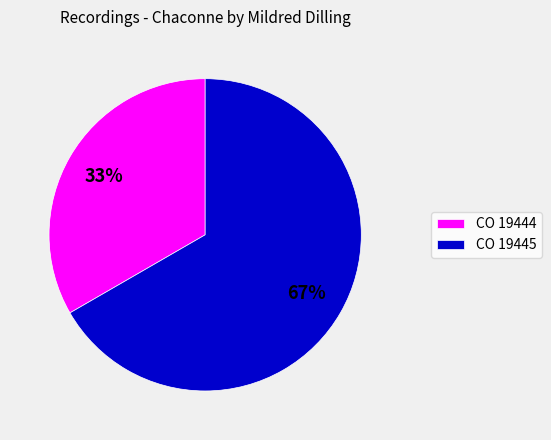

Which slice is the largest?

CO 19445